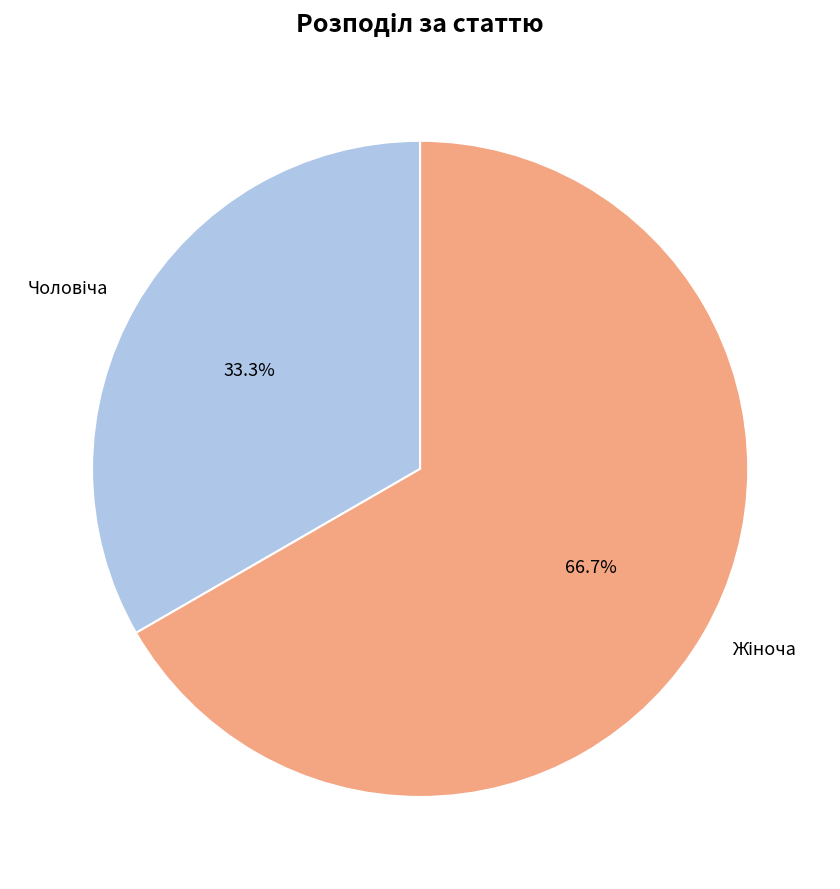

Is there any slice that represents more than half of the pie?

Yes